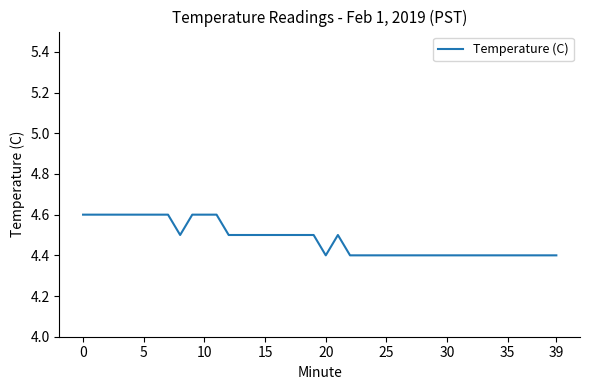

What is the greatest value displayed?

4.6